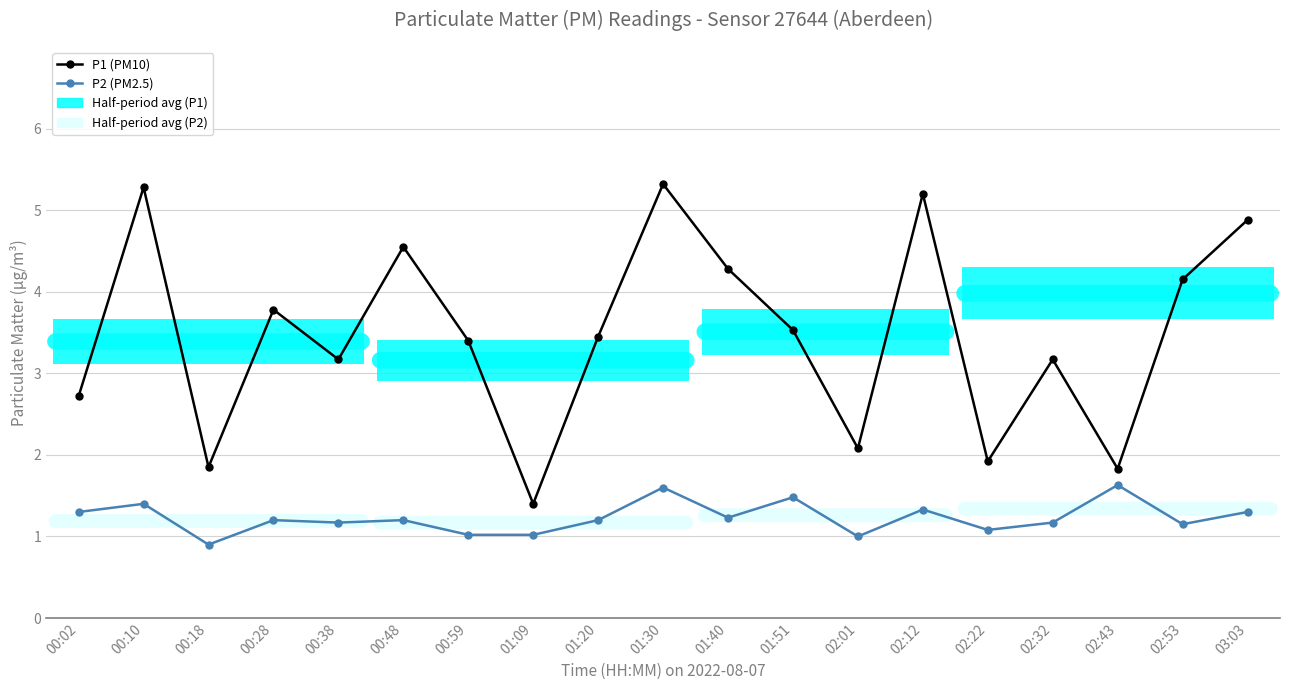

Is this an area chart (filled region under the line)?

No